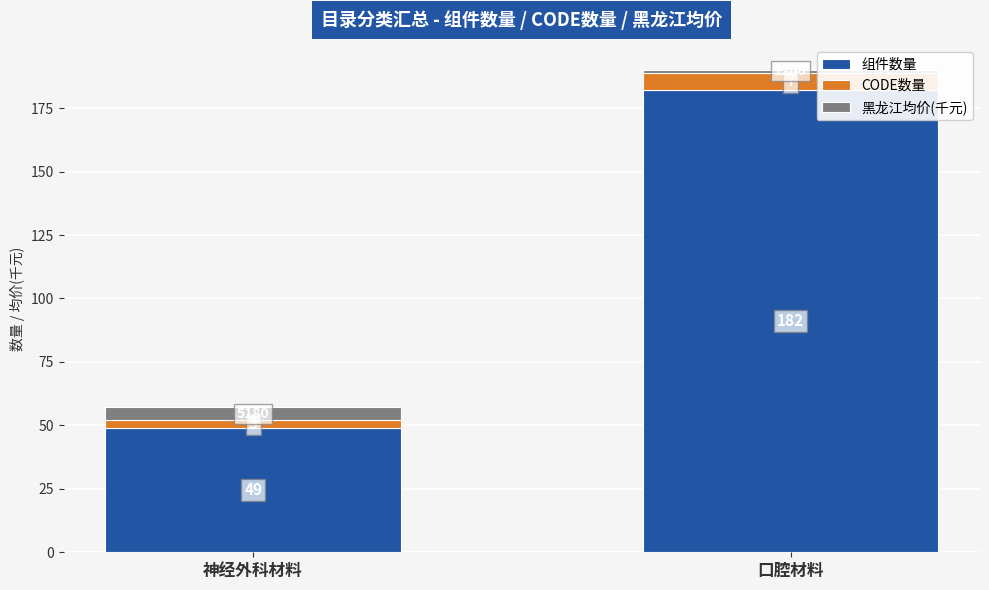

Reading left to right, what are the values for 组件数量?

49.0	182.0